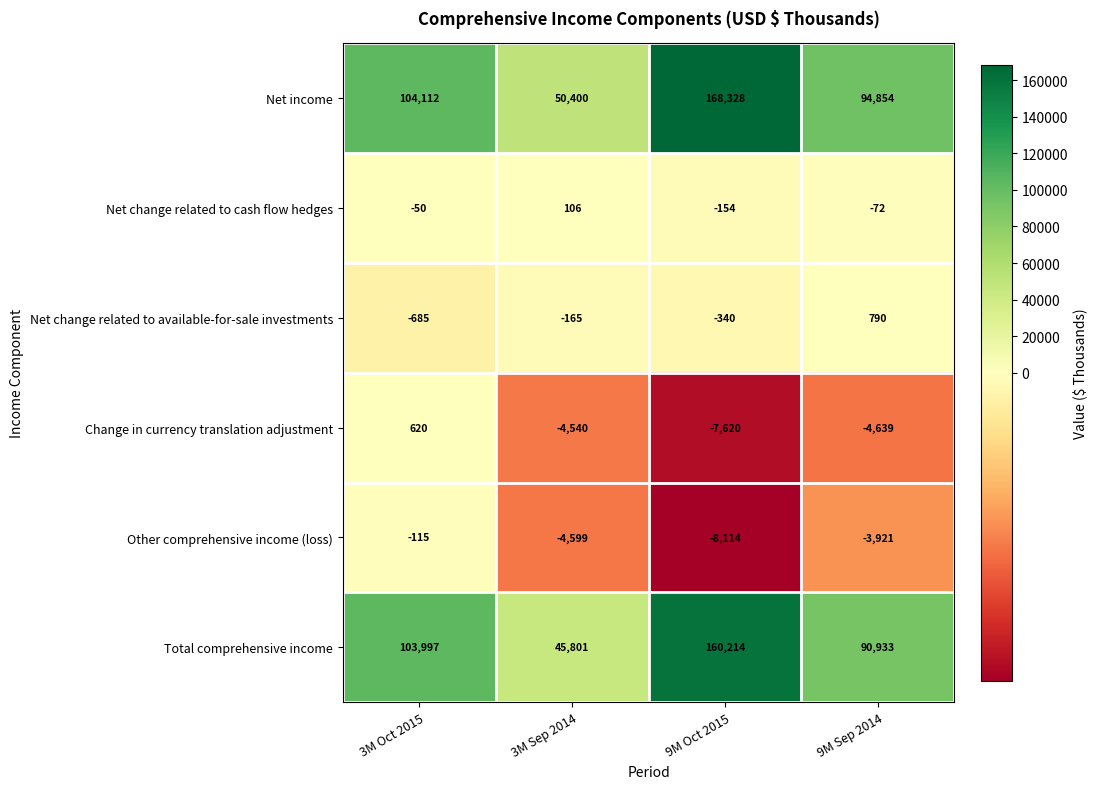

How many categories are shown in the chart?

4